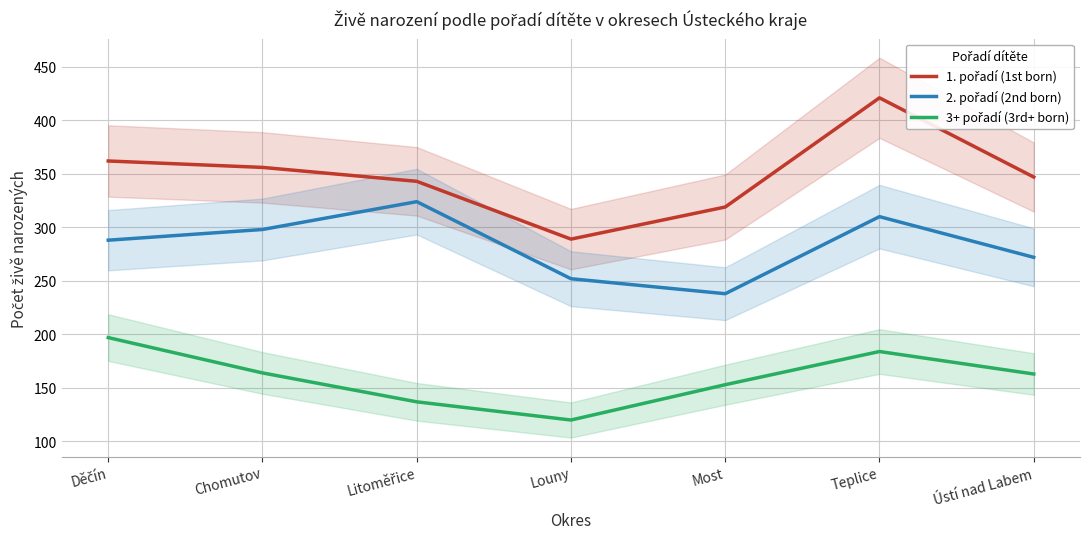

What is the value of the 1. pořadí (1st born) point at the 7th from the left?

347